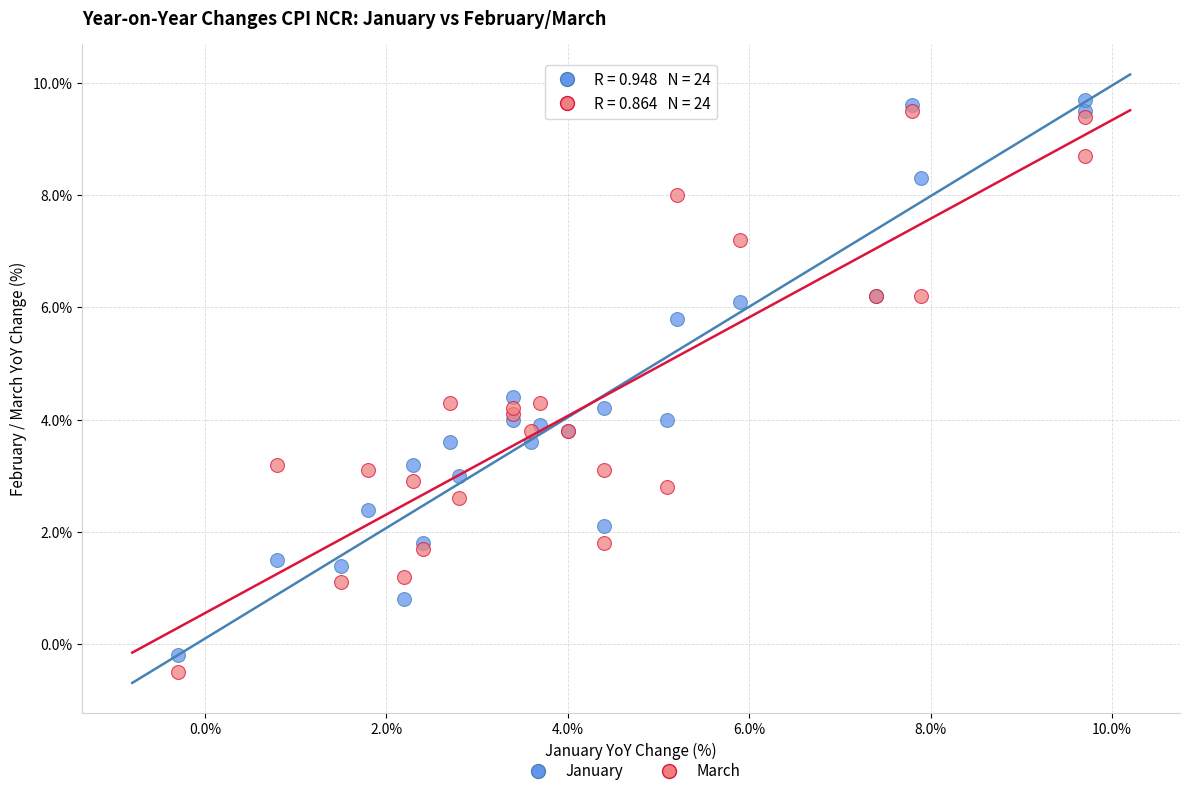

What are all the series names shown in the legend?

January, March